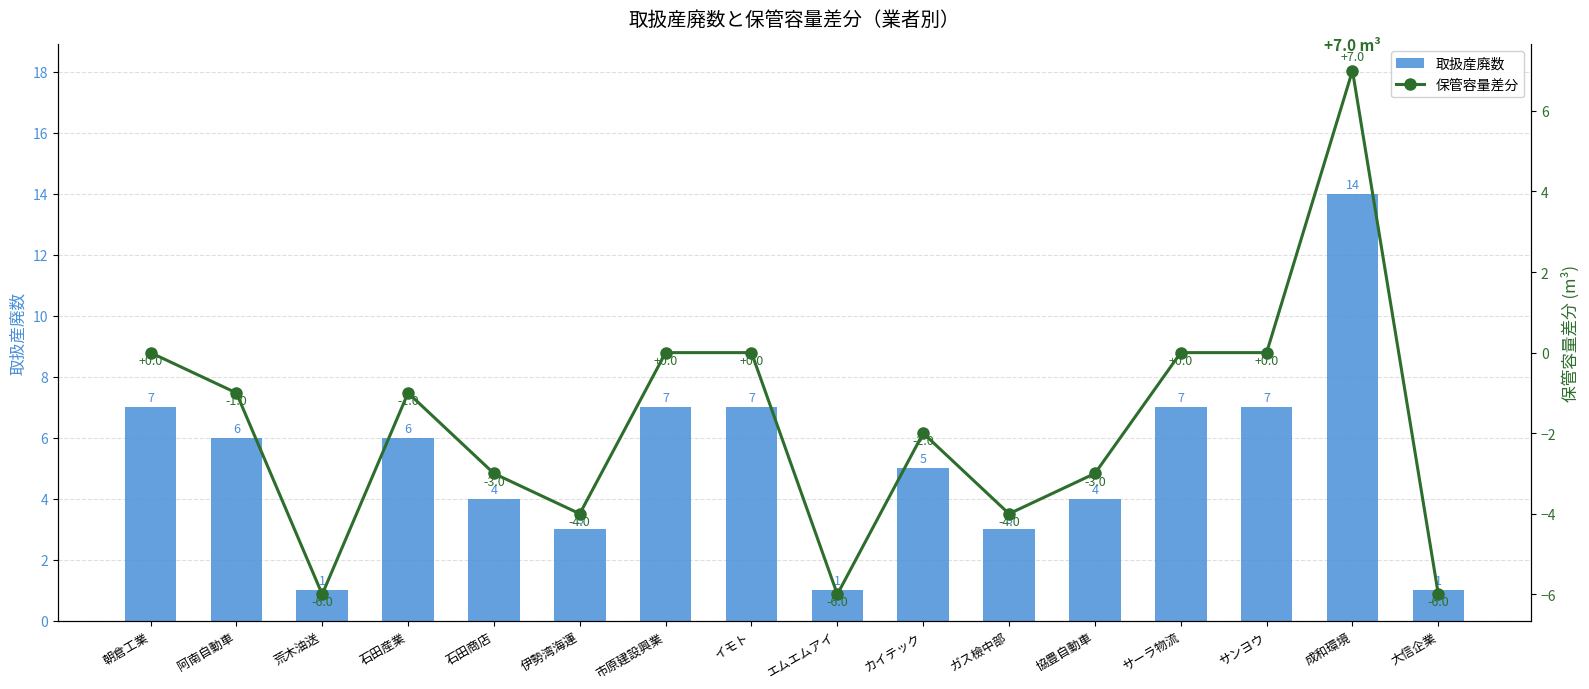

At which label does 取扱産廃数 reach its minimum?

荒木油送